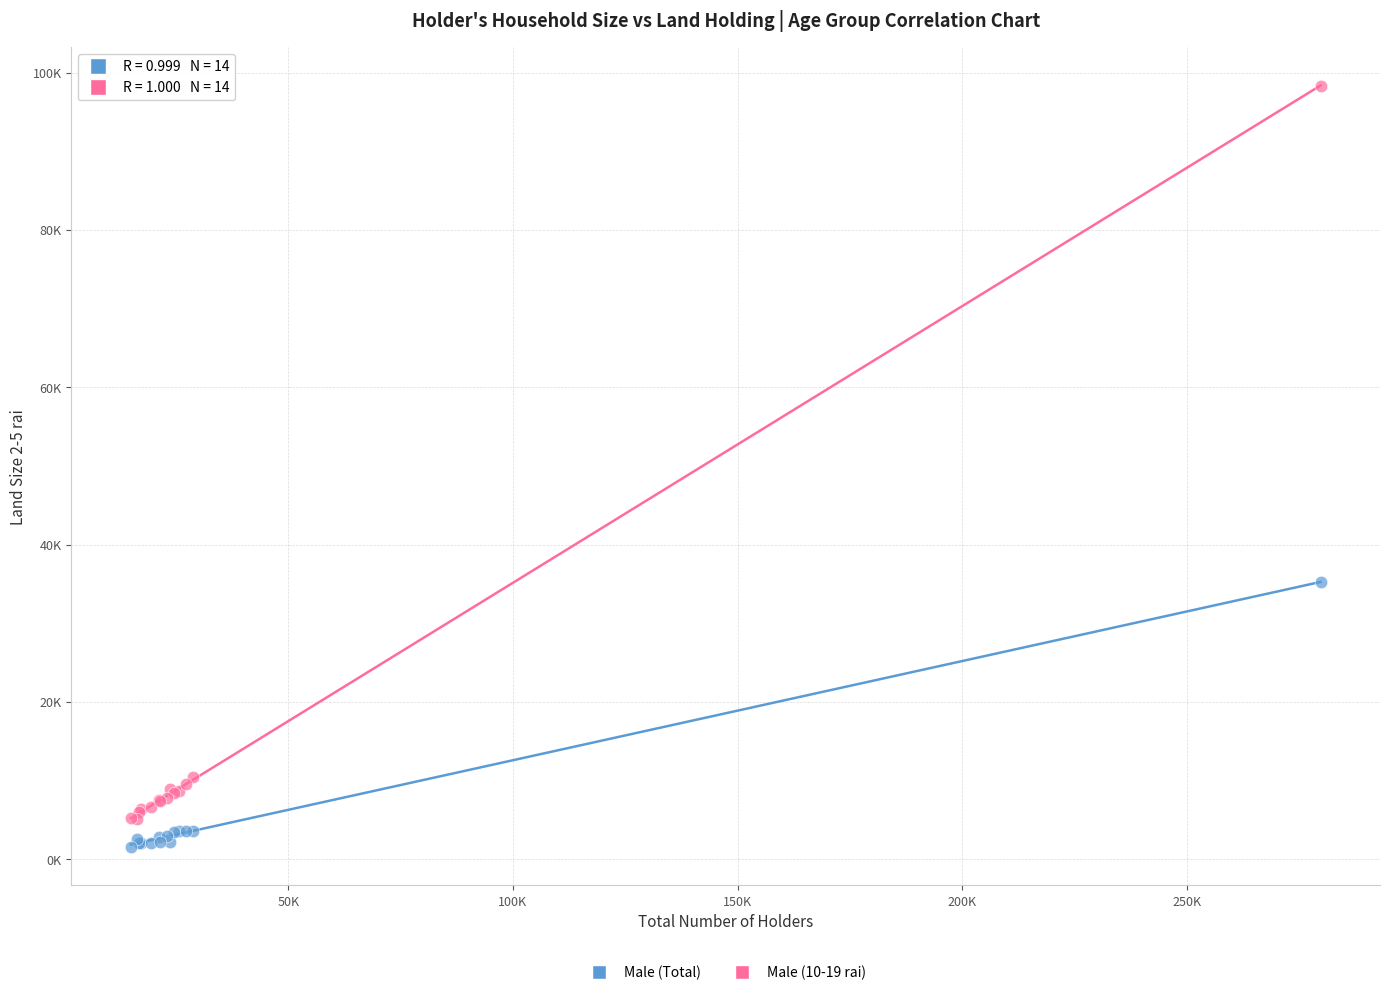

What are all the series names shown in the legend?

Male (Total), Male (10-19 rai)